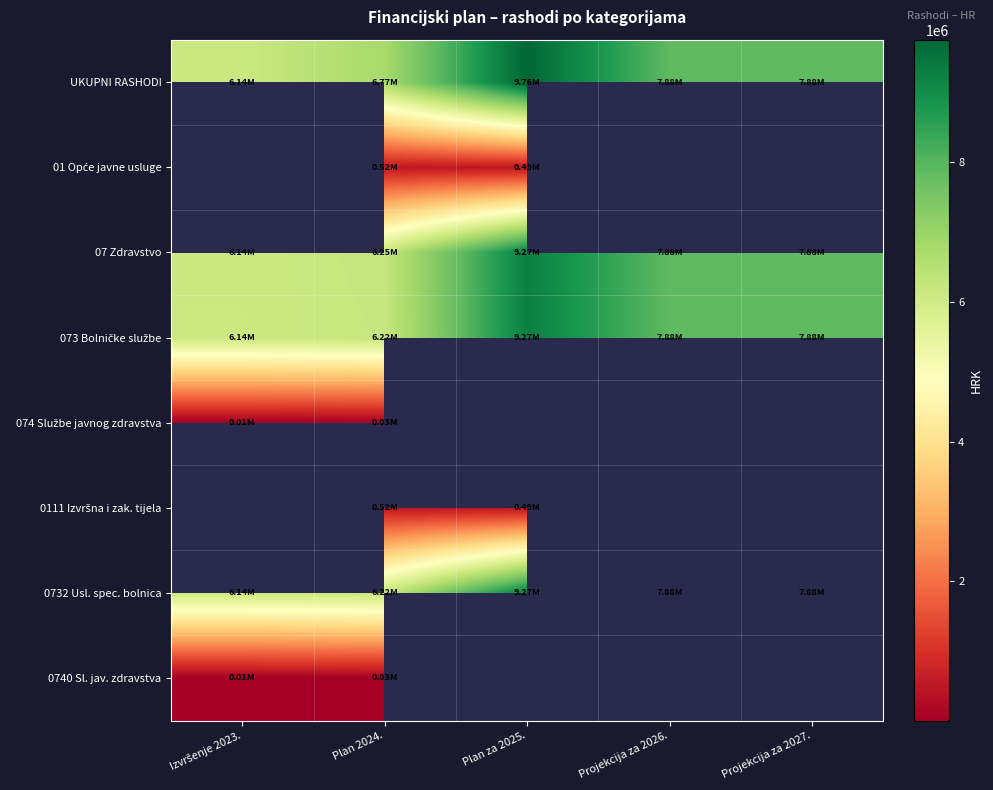

Where does the 073 Bolničke službe series first go above 7879000?

Plan za 2025.